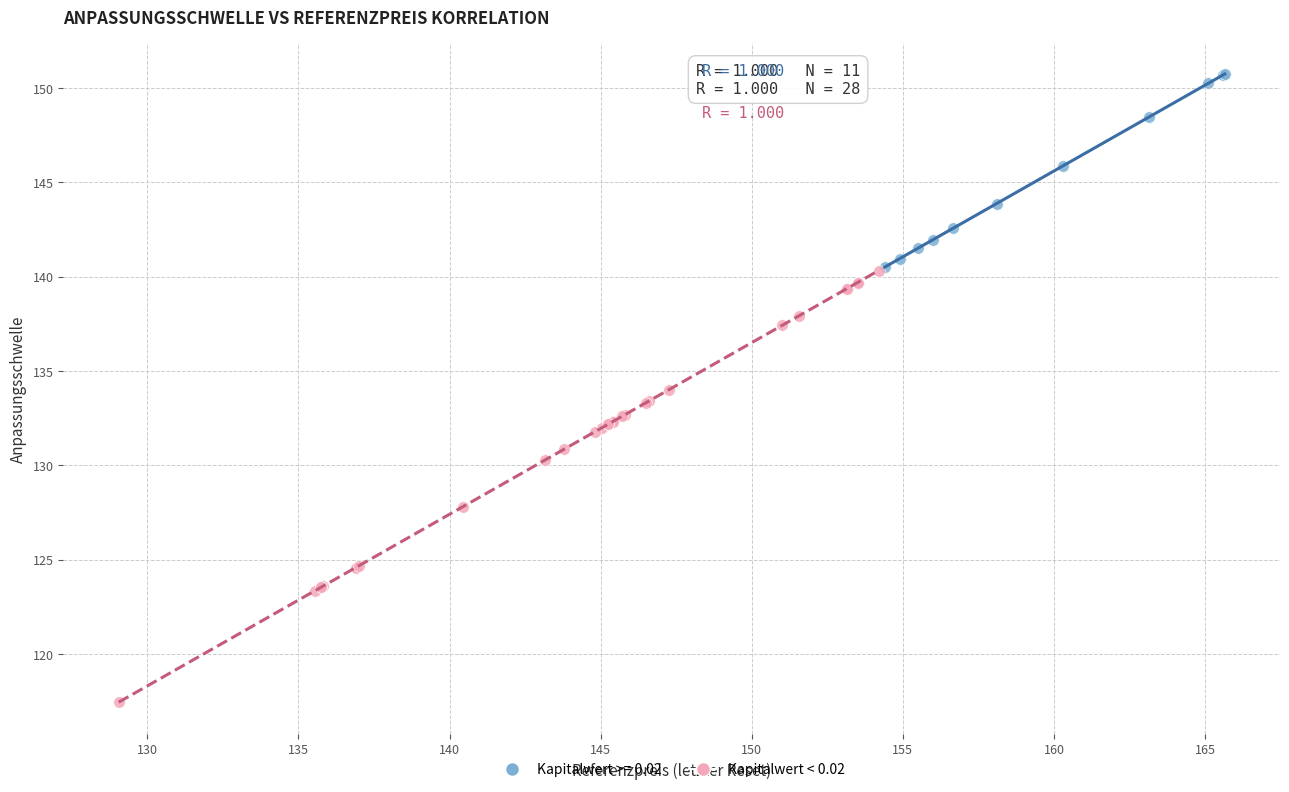

Which series has the widest spread of Y values?

Kapitalwert < 0.02